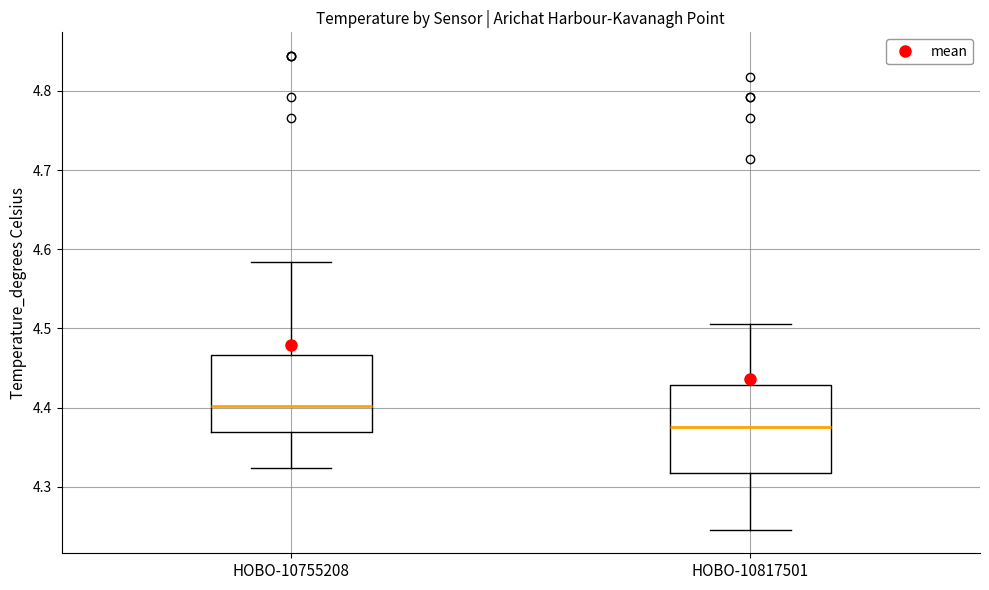

Comparing the boxes themselves (not the whiskers), which one is the tallest?

HOBO-10817501